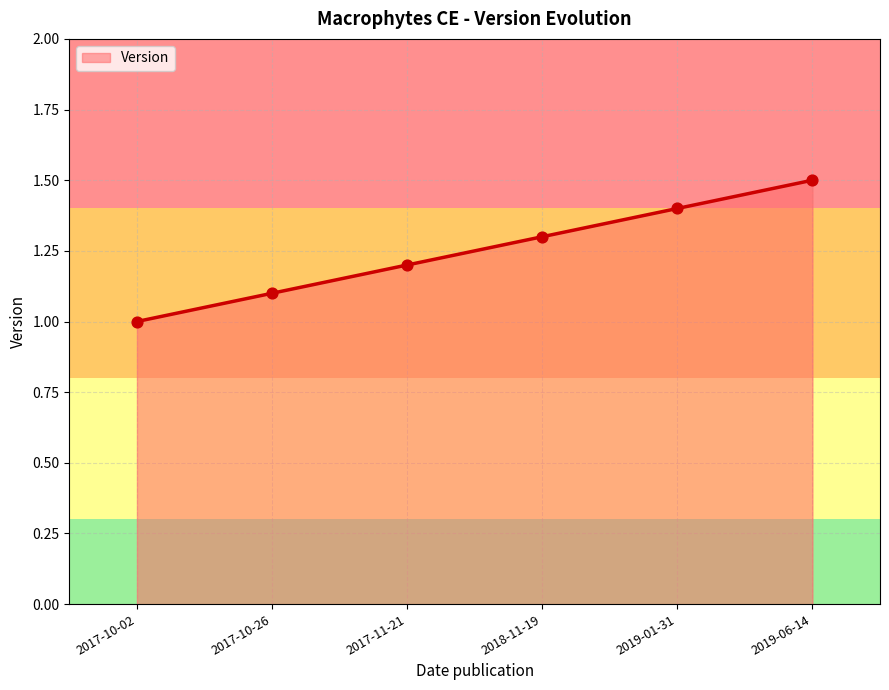

What is the ratio of the value at 2017-10-26 to the value at 2017-10-02?

1.1